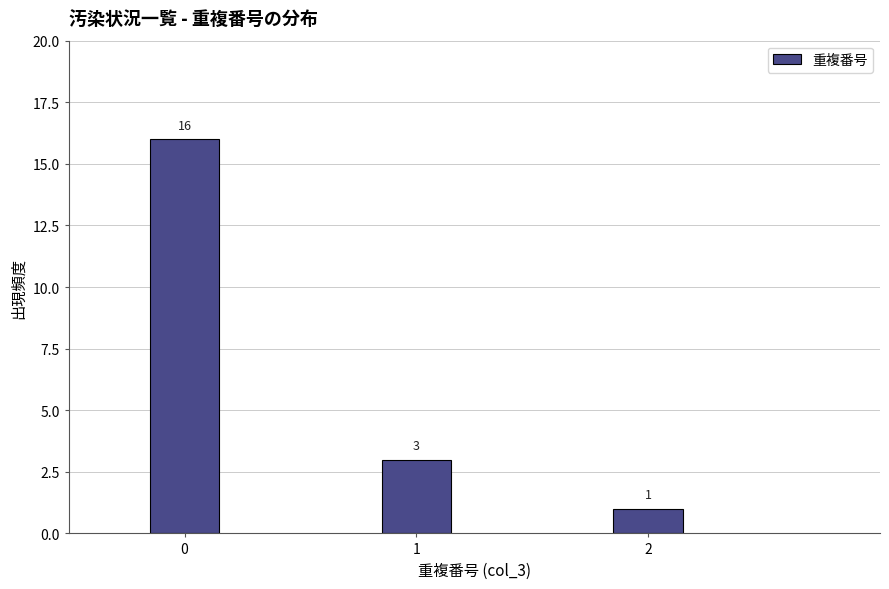

Reading right to left, what are all the values shown in this chart?

2=1	1=3	0=16